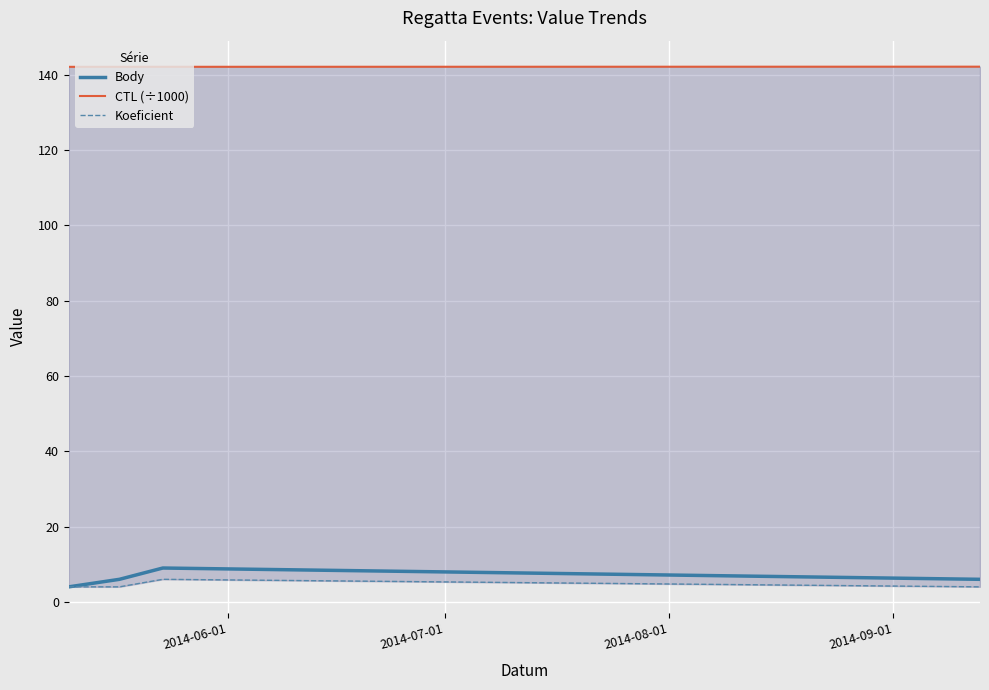

True or false: Body and Koeficient cross at least once.

False